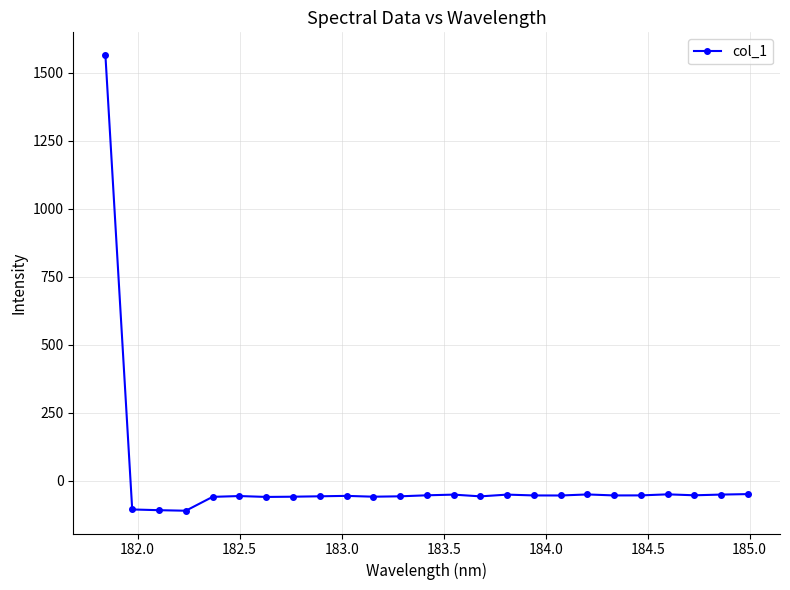

What is the maximum value shown in the chart?

1564.5